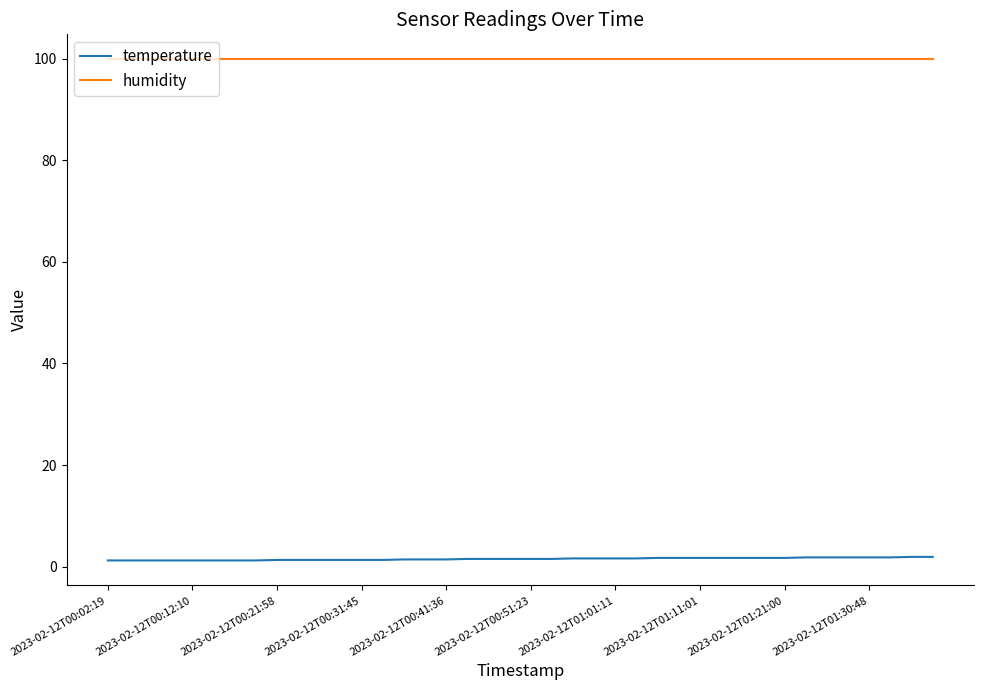

What is the greatest value displayed?

99.9